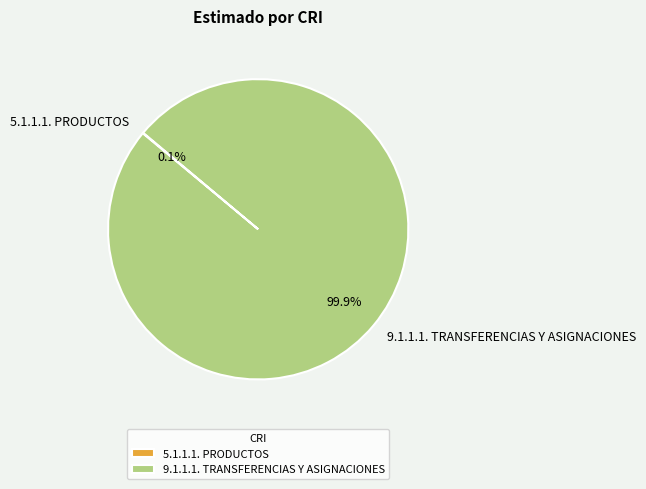

How much of the chart is everything except 9.1.1.1. TRANSFERENCIAS Y ASIGNACIONES?

0.1%